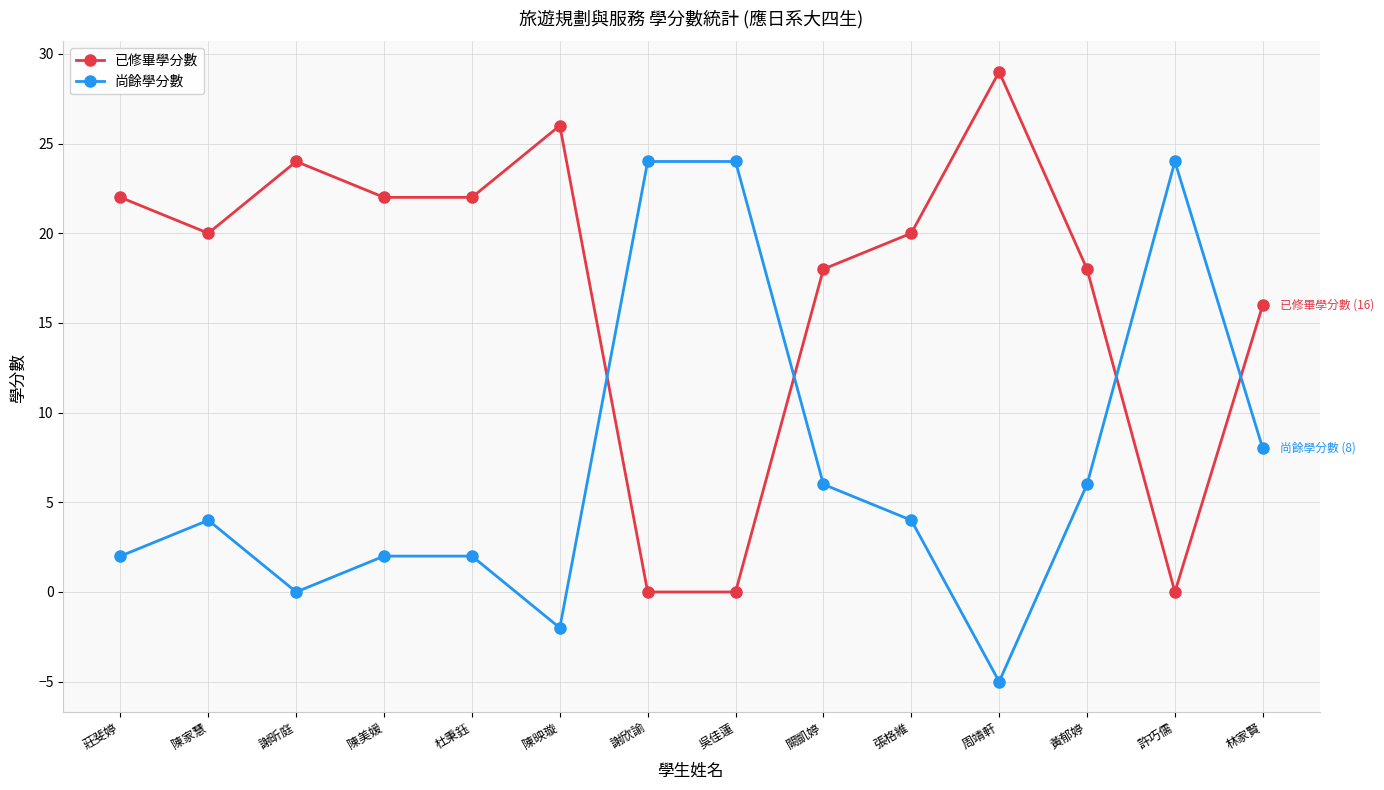

What is the difference between the maximum and minimum values in the 尚餘學分數 series?

29